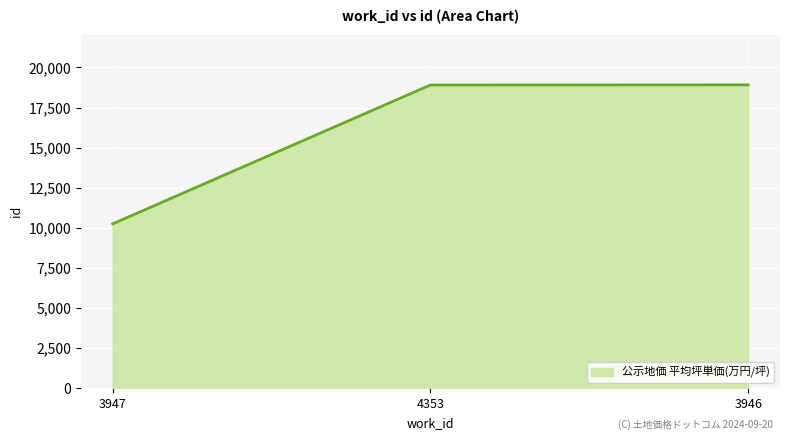

Between 4353 and 3947, which is larger?

4353